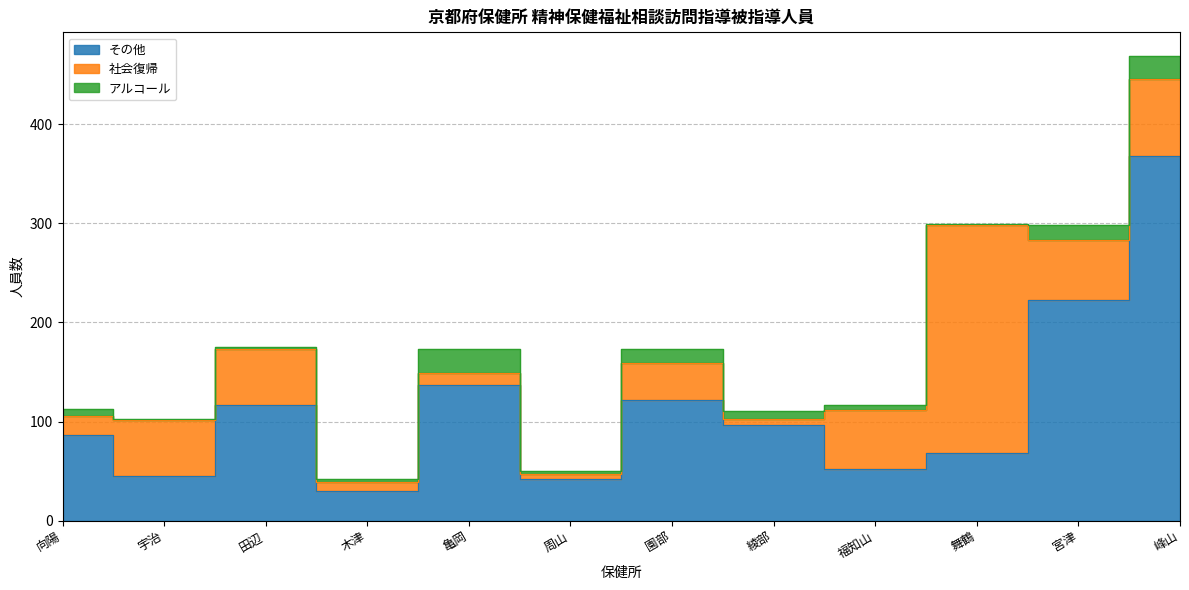

At which label does 社会復帰 reach its minimum?

周山